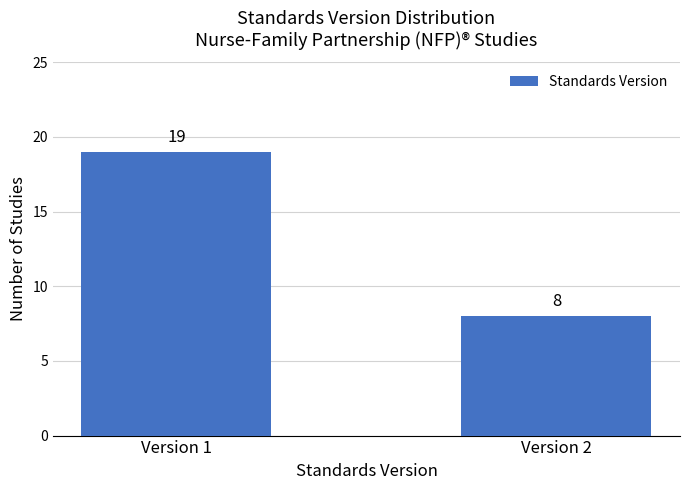

List the labels in order of value, largest first.

Version 1, Version 2